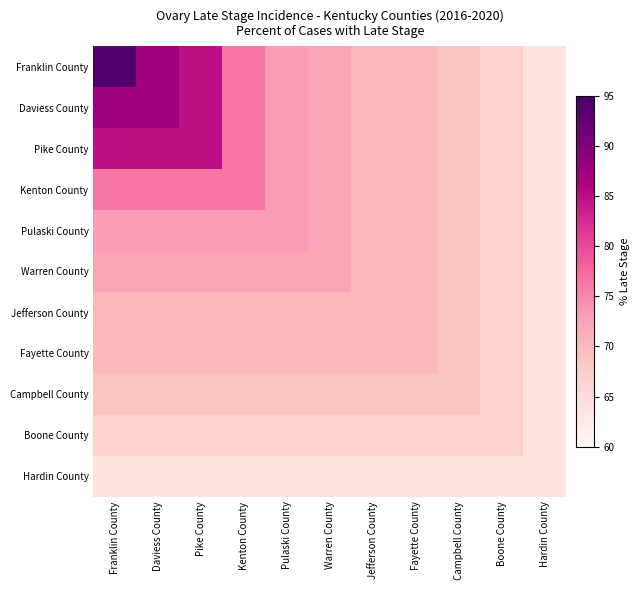

Rank the series by their maximum value, from lowest to highest.

Hardin County, Boone County, Campbell County, Fayette County, Jefferson County, Warren County, Pulaski County, Kenton County, Pike County, Daviess County, Franklin County